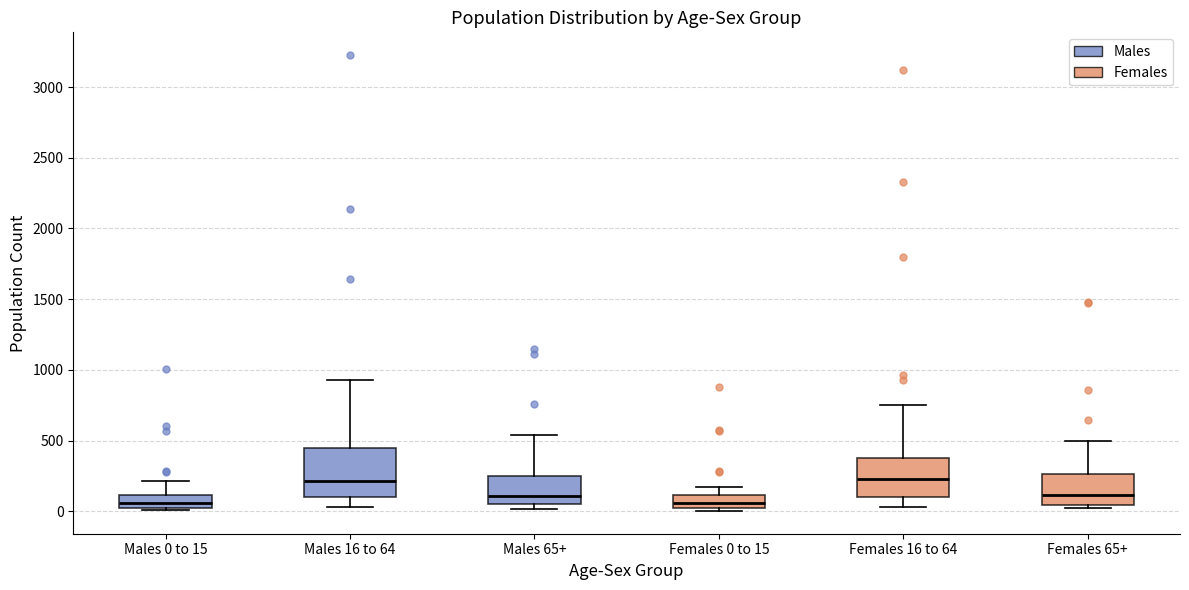

Which box is the tallest, from its lower edge to its upper edge?

Males 16 to 64